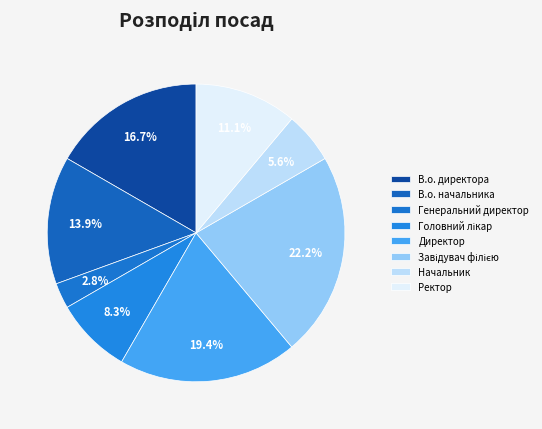

What is the smallest slice in the pie chart?

Генеральний директор